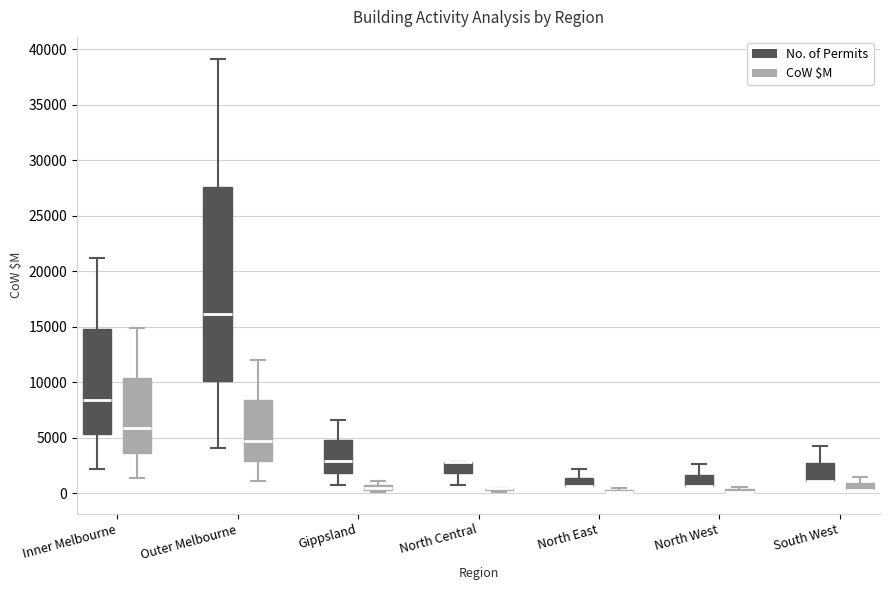

Where is the lower edge of the box for Inner Melbourne (CoW $M) on the y-axis? The values are not printed on the chart, so give them approximately, as read against the axis.

3500